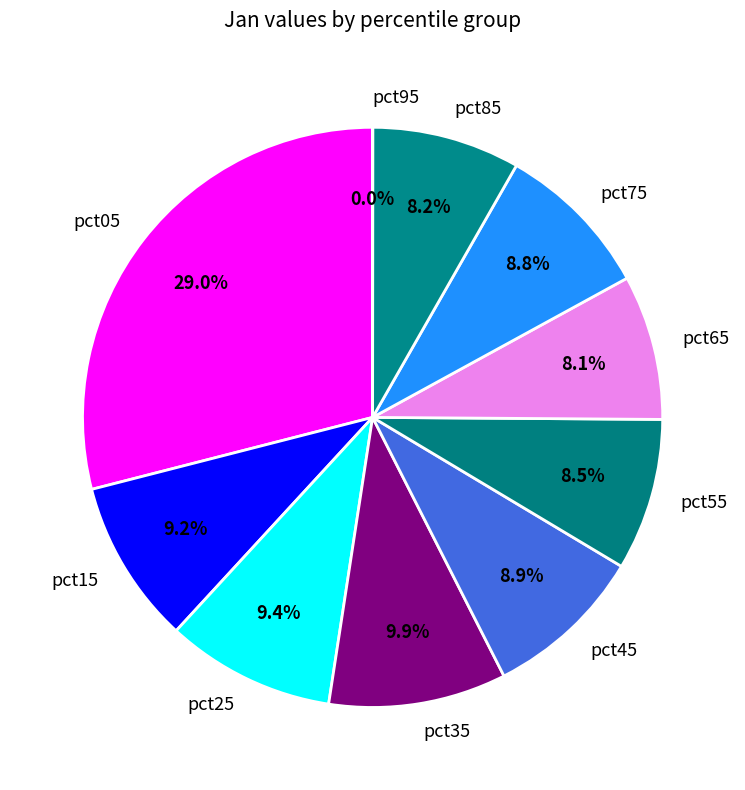

What is the total percentage of pct15 and pct45?

18.1%